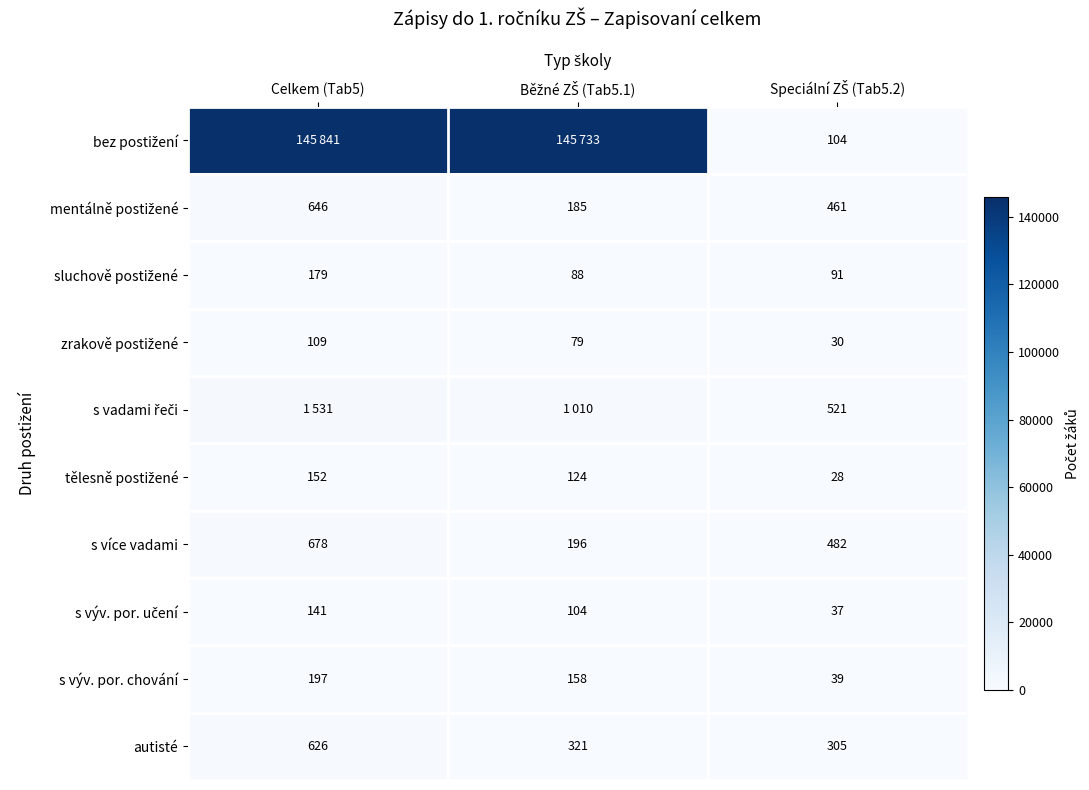

At how many categories does at least one series exceed 0?

3